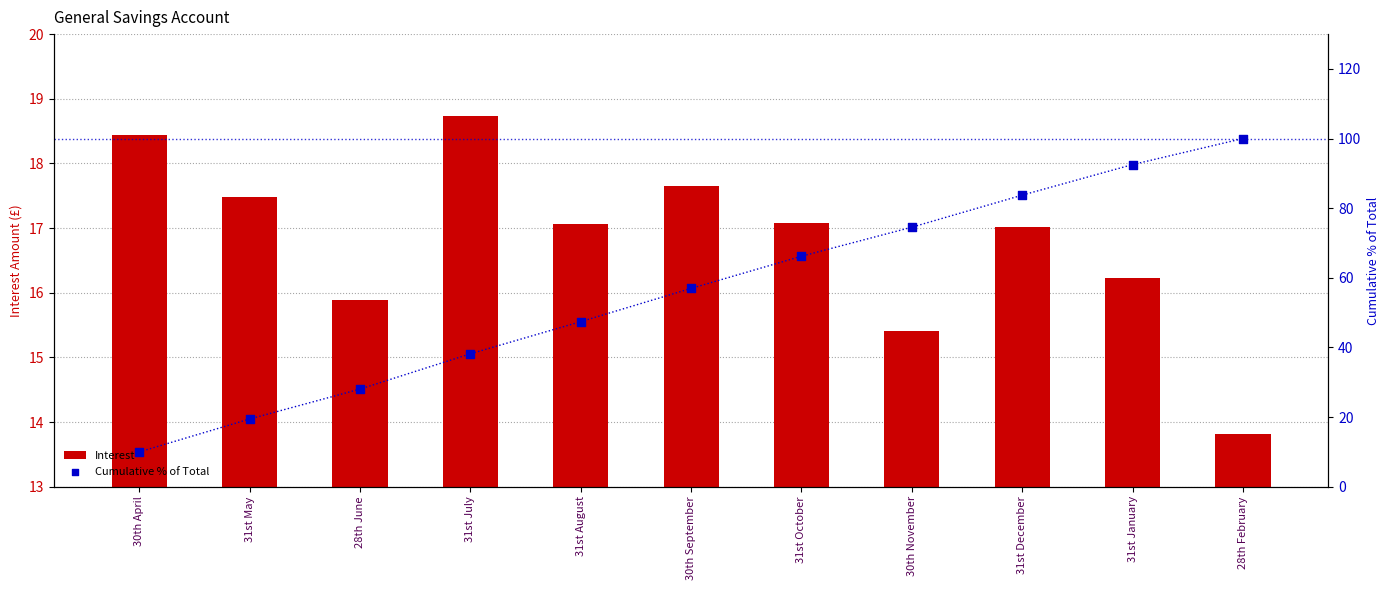

What is the total value across all series at 31st October?

83.3